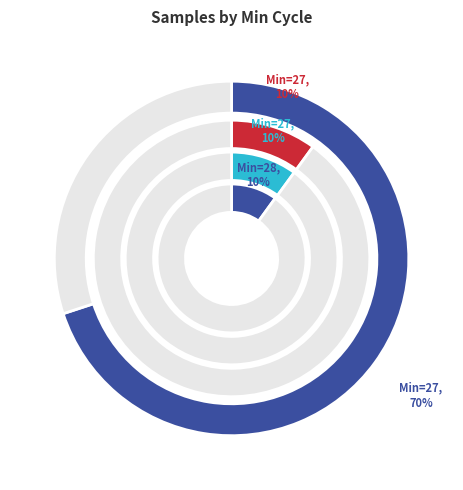

Which has a higher value, 27 or 27?

27